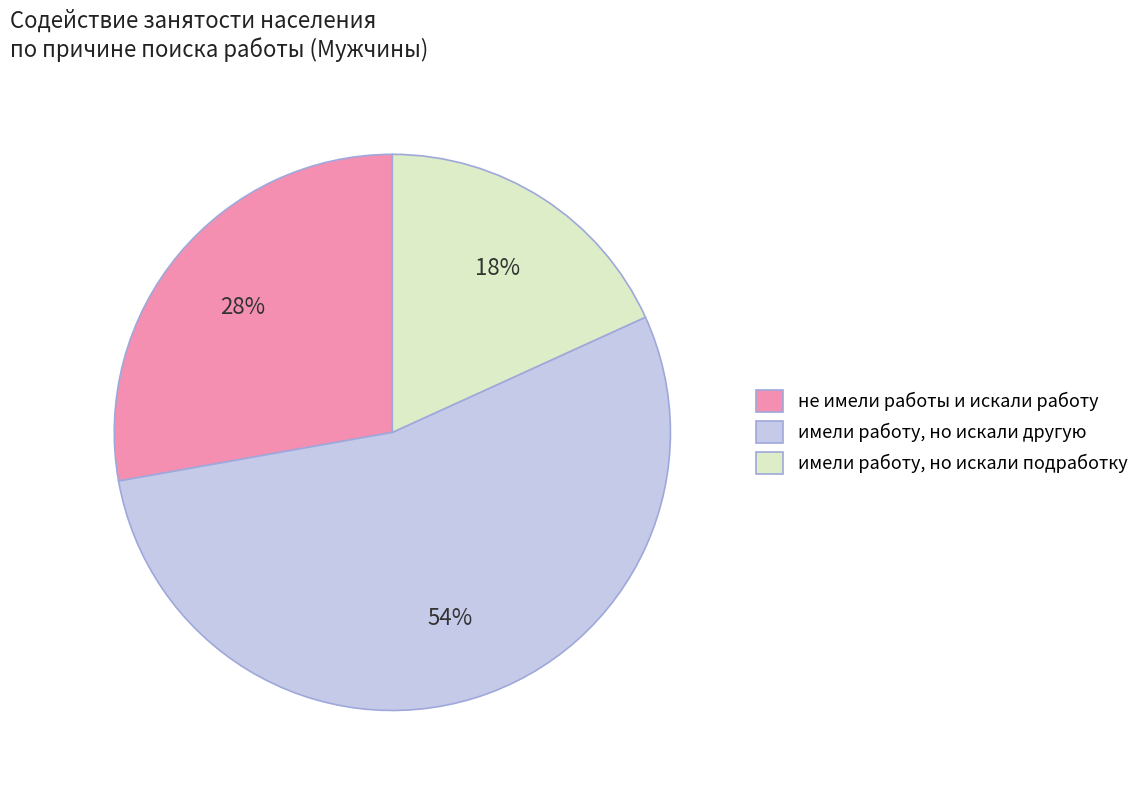

Is it true that не имели работы и искали работу is 38% of the pie?

False